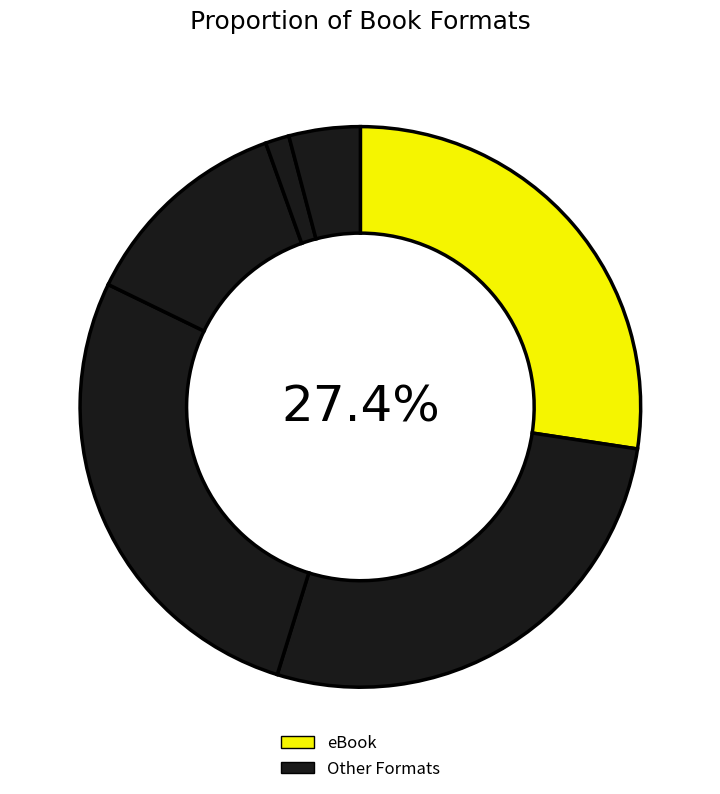

Which category has the biggest portion of the pie?

eBook